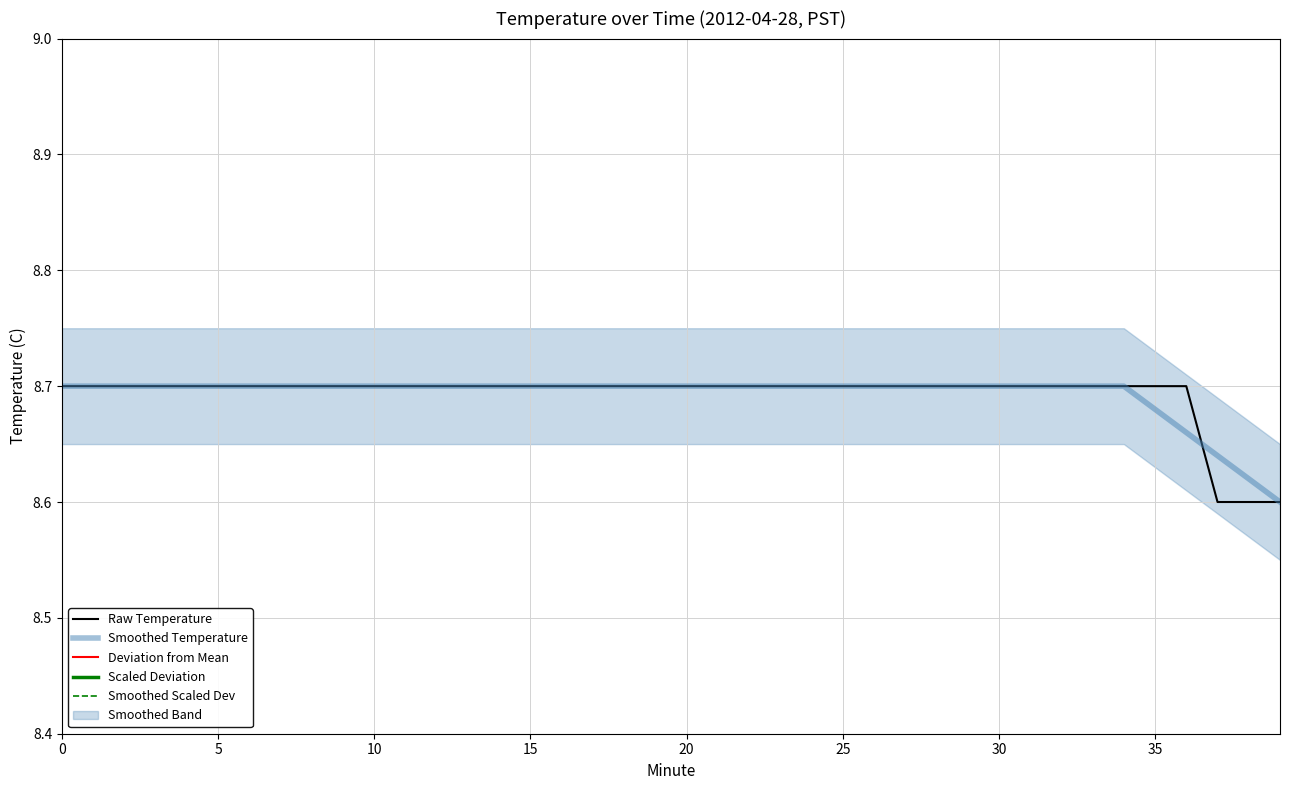

True or false: Scaled Deviation and Smoothed Temperature cross at least once.

False